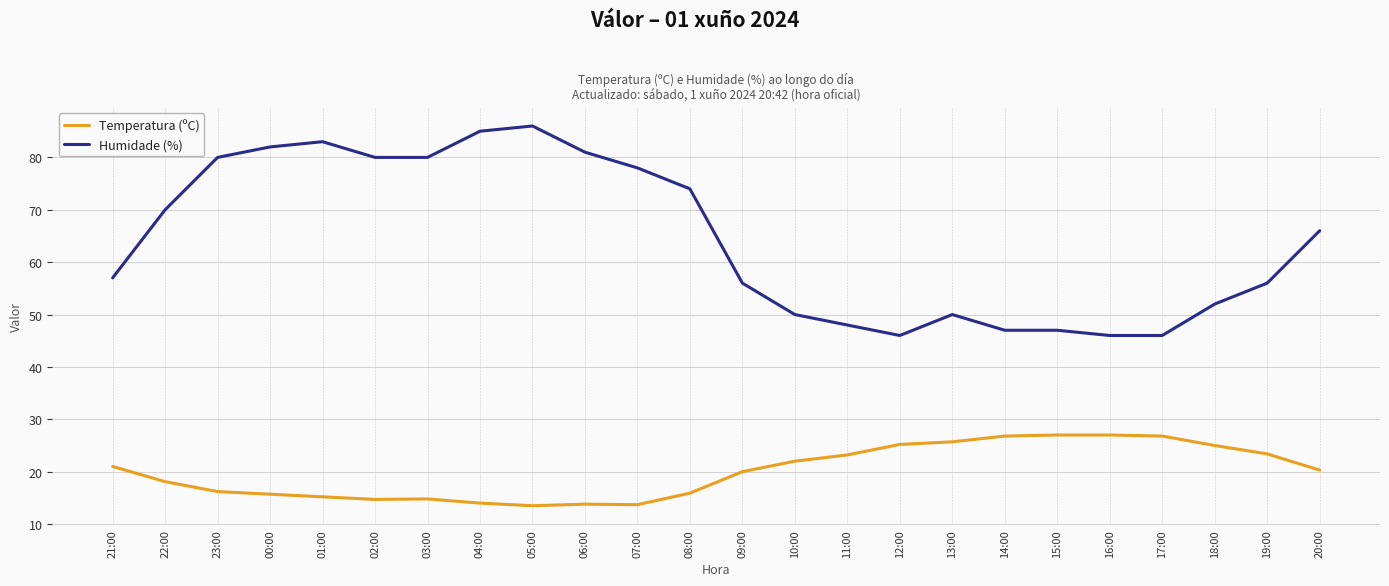

Which series has the largest range (max minus min)?

Humidade (%)